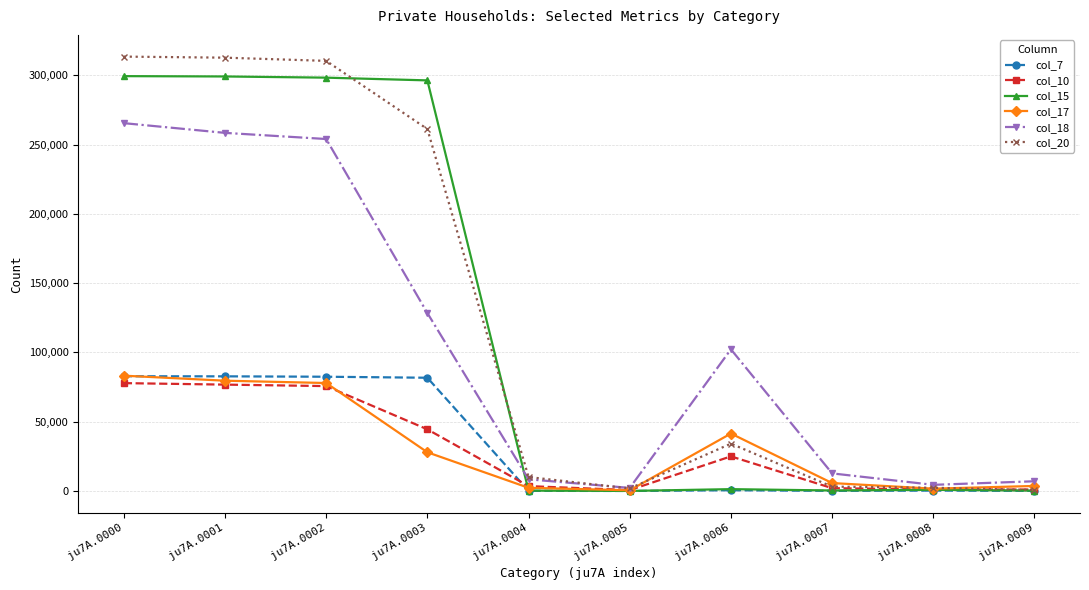

The col_10 series shows 77834 at ju7A.0000. True or false?

True